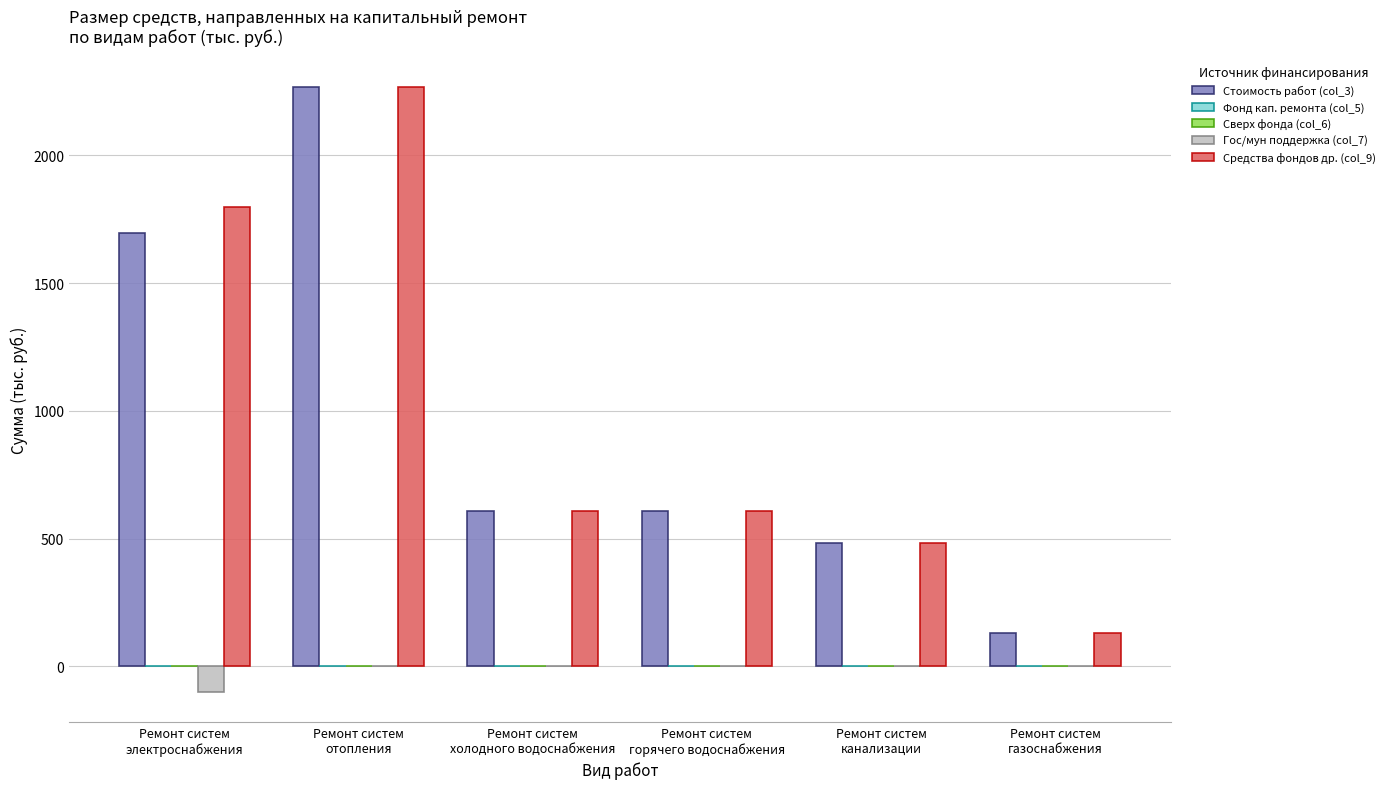

Reading right to left, what are all the values shown in this chart?

Стоимость работ (col_3): Ремонт систем
газоснабжения=129.9	Ремонт систем
канализации=482.9	Ремонт систем
горячего водоснабжения=609.4	Ремонт систем
холодного водоснабжения=609.4	Ремонт систем
отопления=2269.6	Ремонт систем
электроснабжения=1697.0
Фонд кап. ремонта (col_5): Ремонт систем
газоснабжения=0.0	Ремонт систем
канализации=0.0	Ремонт систем
горячего водоснабжения=0.0	Ремонт систем
холодного водоснабжения=0.0	Ремонт систем
отопления=0.0	Ремонт систем
электроснабжения=0.0
Сверх фонда (col_6): Ремонт систем
газоснабжения=0.0	Ремонт систем
канализации=0.0	Ремонт систем
горячего водоснабжения=0.0	Ремонт систем
холодного водоснабжения=0.0	Ремонт систем
отопления=0.0	Ремонт систем
электроснабжения=0.0
Гос/мун поддержка (col_7): Ремонт систем
газоснабжения=0.0	Ремонт систем
канализации=0.0	Ремонт систем
горячего водоснабжения=0.0	Ремонт систем
холодного водоснабжения=0.0	Ремонт систем
отопления=0.0	Ремонт систем
электроснабжения=-100.0
Средства фондов др. (col_9): Ремонт систем
газоснабжения=129.9	Ремонт систем
канализации=482.9	Ремонт систем
горячего водоснабжения=609.4	Ремонт систем
холодного водоснабжения=609.4	Ремонт систем
отопления=2269.6	Ремонт систем
электроснабжения=1797.0